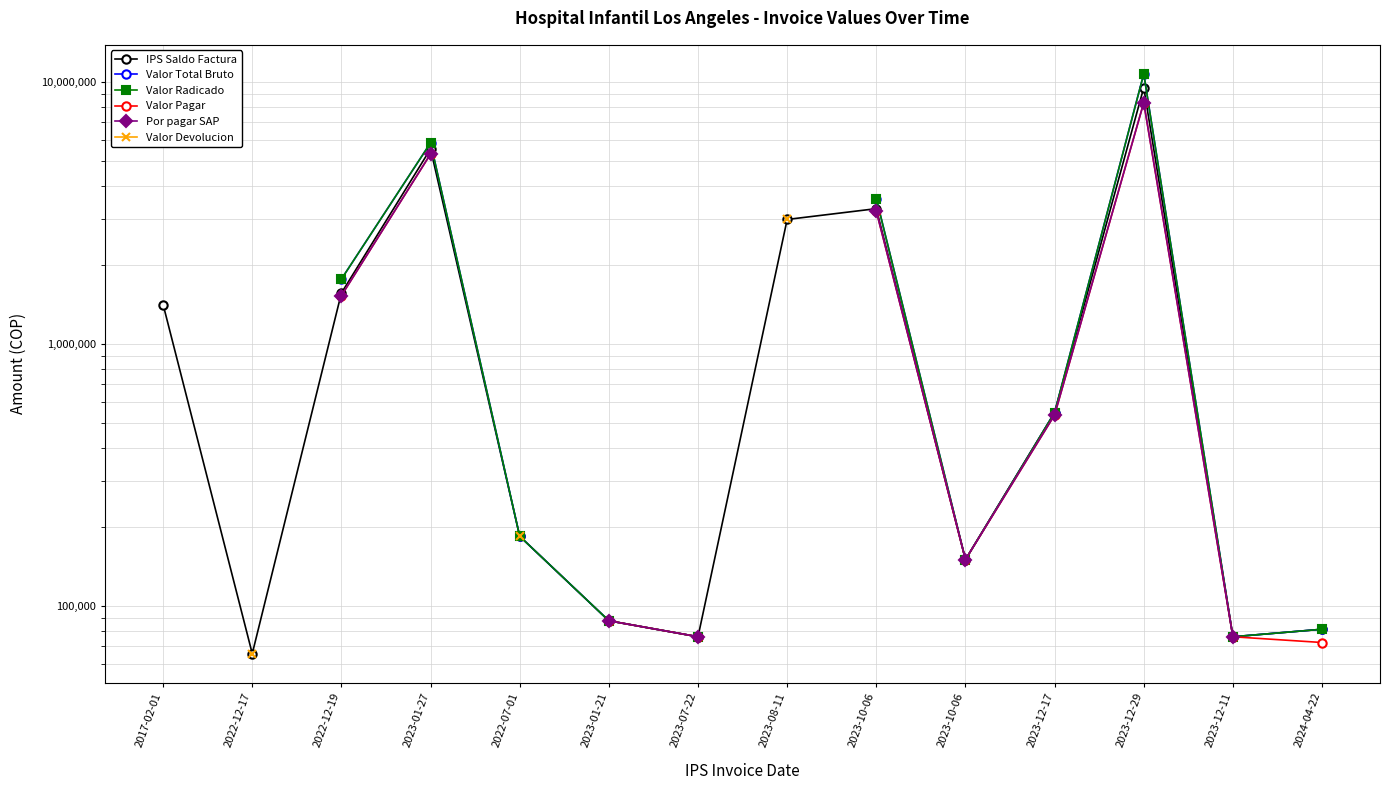

What is the value of the Valor Radicado point at the 3rd from the left?

1764100.0